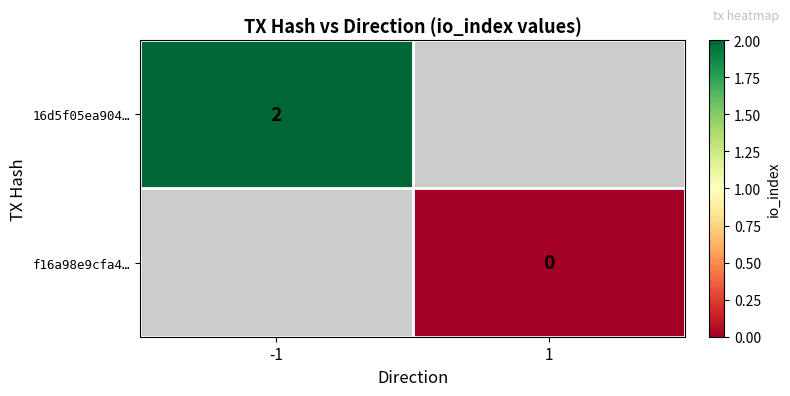

At how many categories does at least one series exceed 0?

1